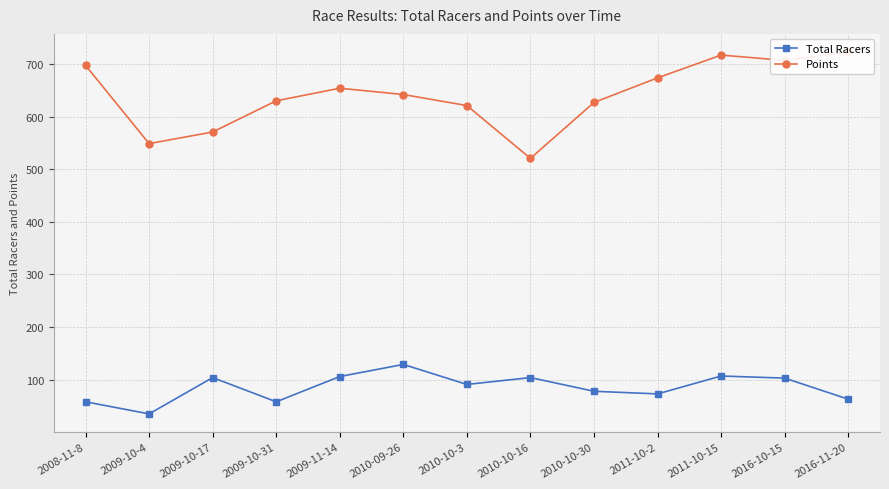

Which series changed the most between 2009-10-31 and 2010-10-3?

Total Racers